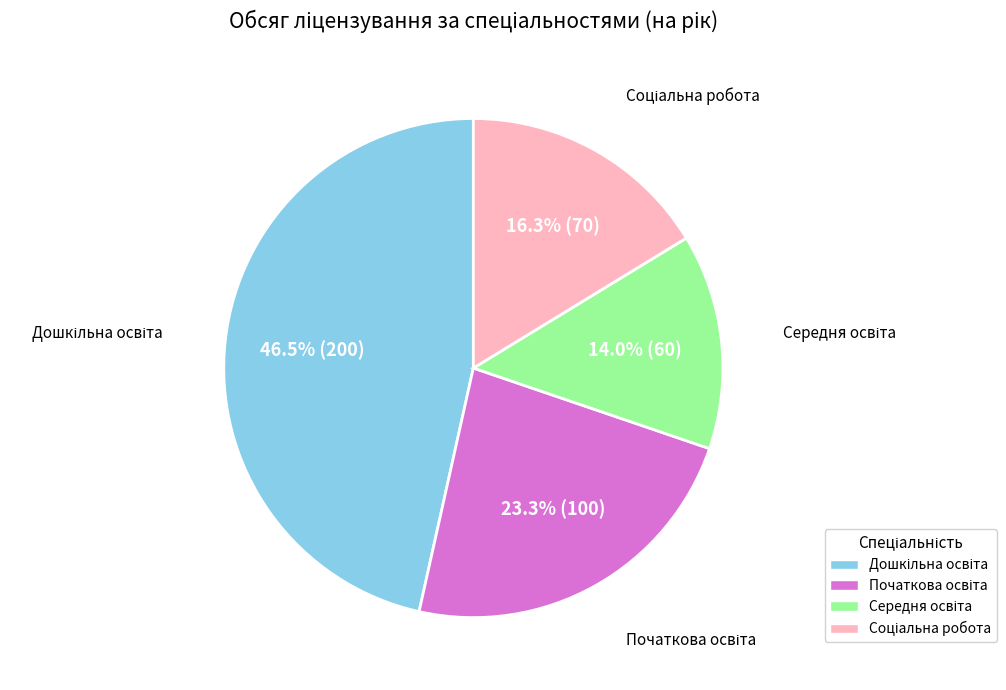

Is there a majority slice in this chart?

No